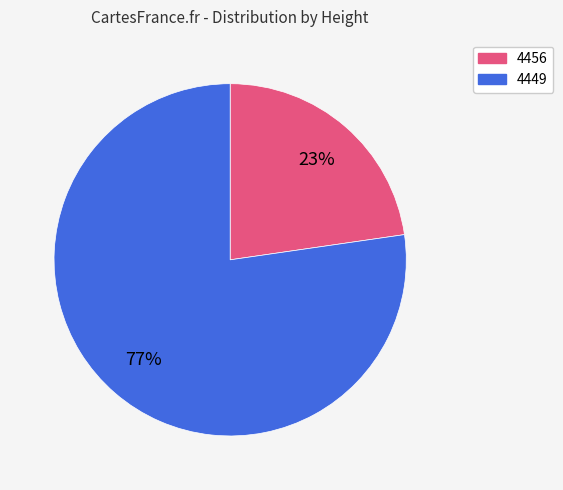

To the nearest percent, what percentage of the pie is 4456?

23%